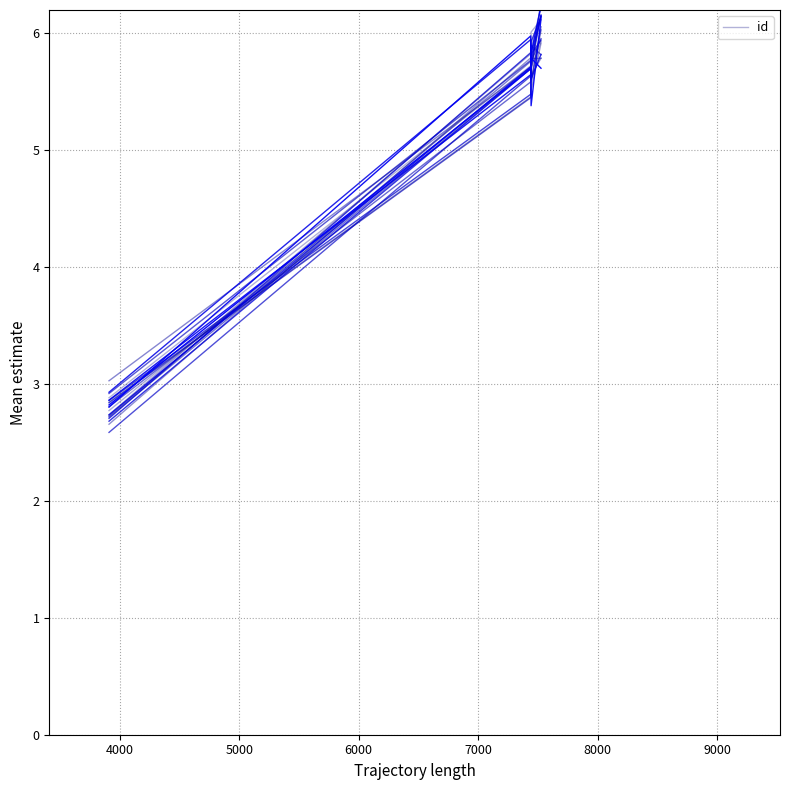

What is the value of the 2nd point from the left?

5.7